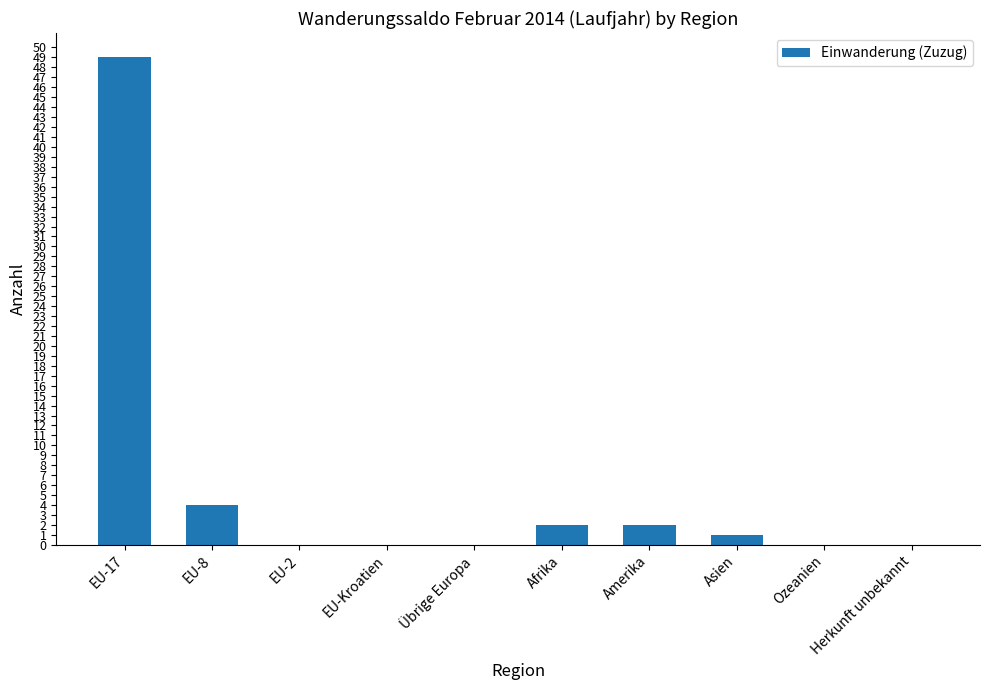

Which category has the highest value across all series?

EU-17